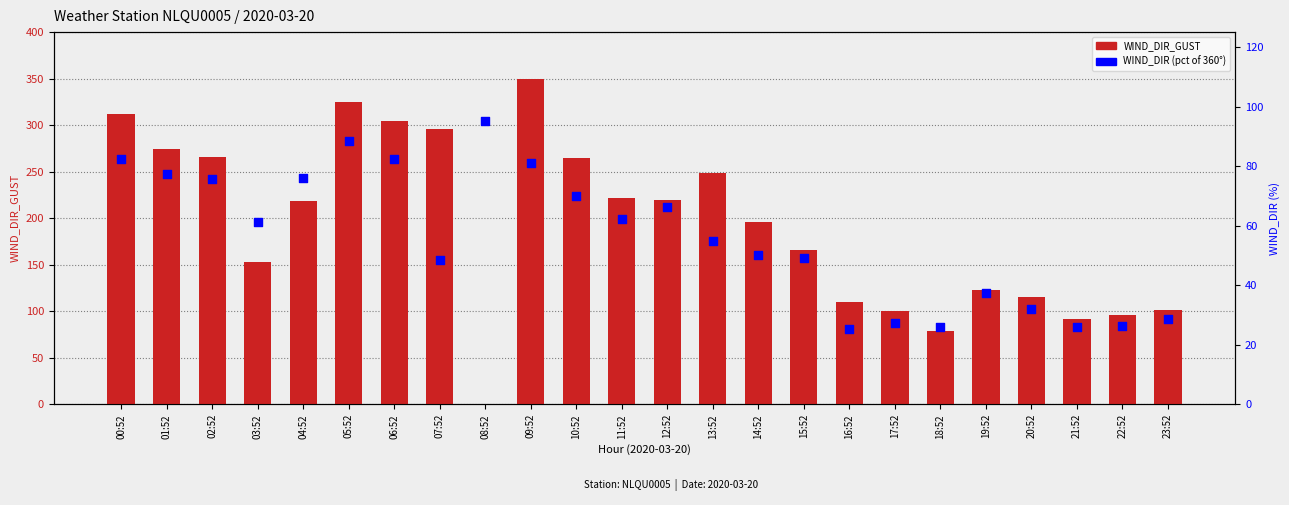

Which series has the largest total across all categories?

WIND_DIR_GUST